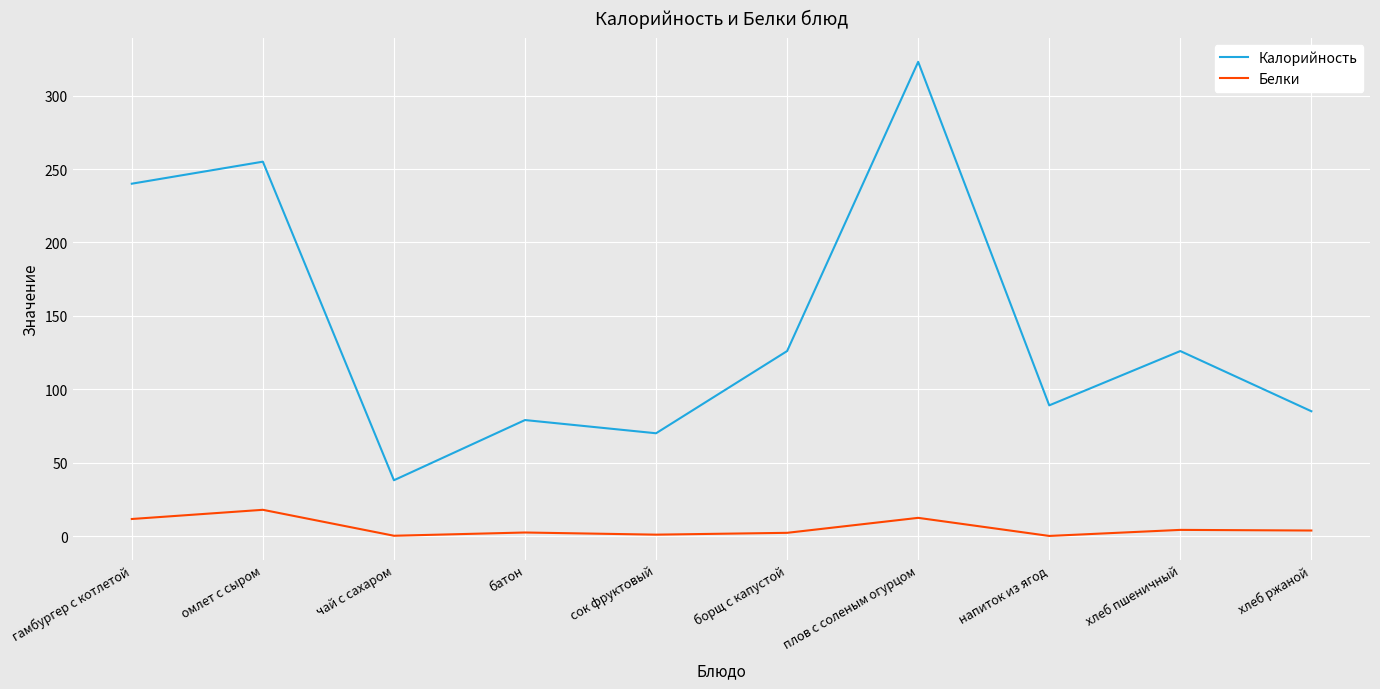

Which series has the largest total across all categories?

Калорийность